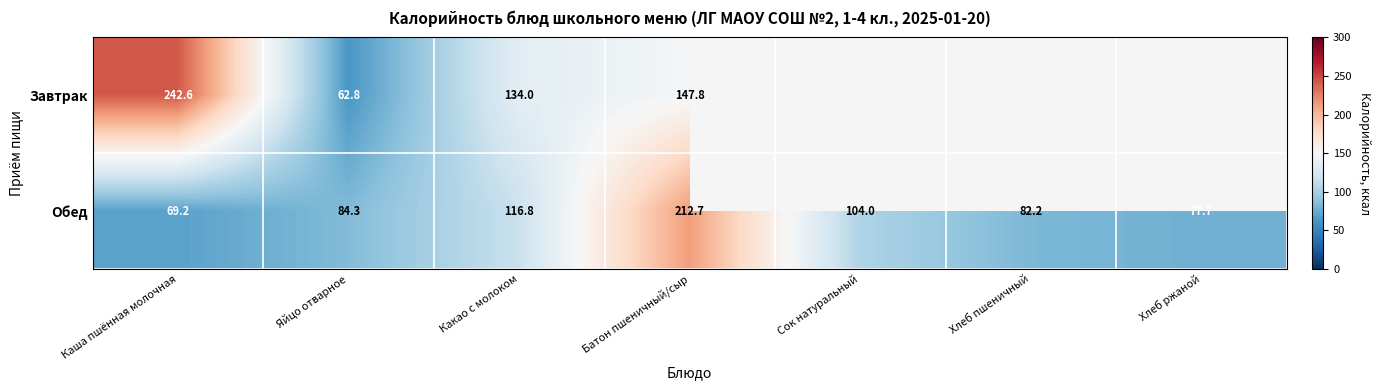

Where is Обед nearest to the value 140?

Какао с молоком